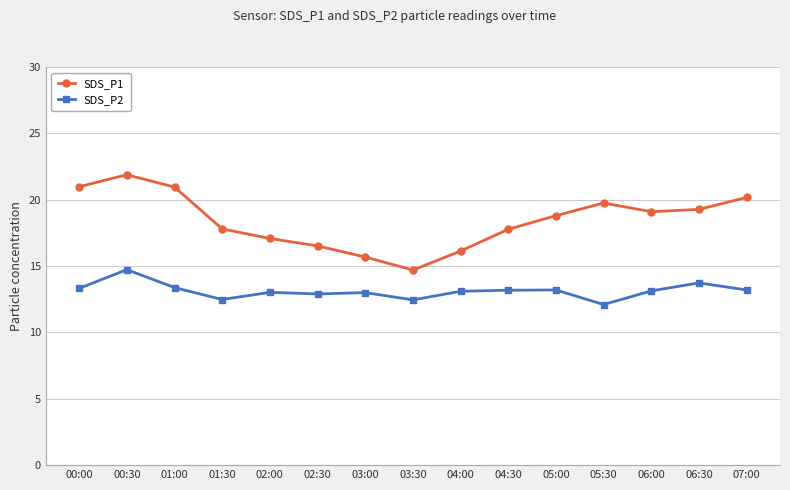

List the series in order of their peak value, lowest first.

SDS_P2, SDS_P1